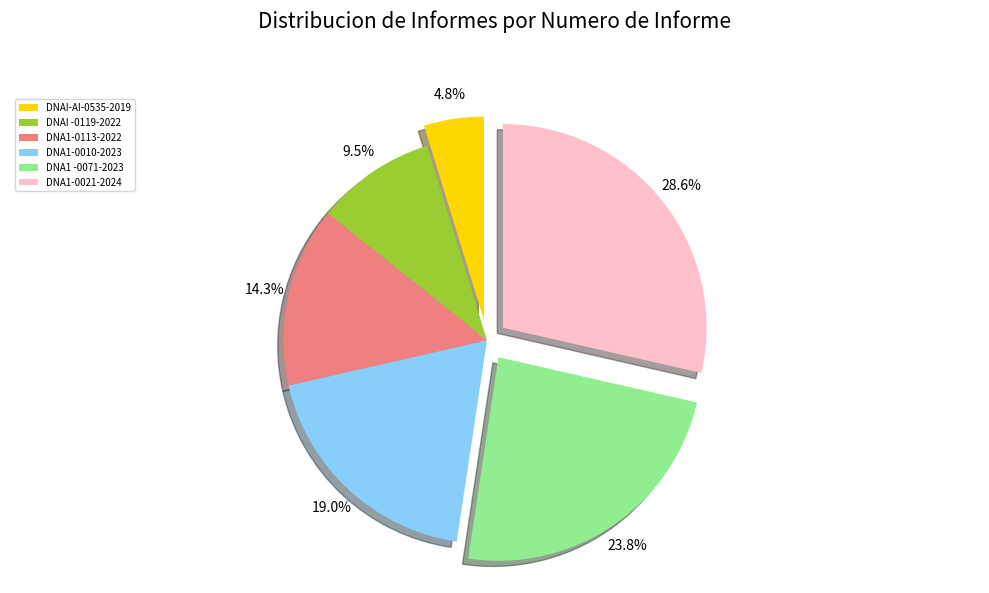

To the nearest percent, what is the difference between the largest and smallest slice percentages?

24%